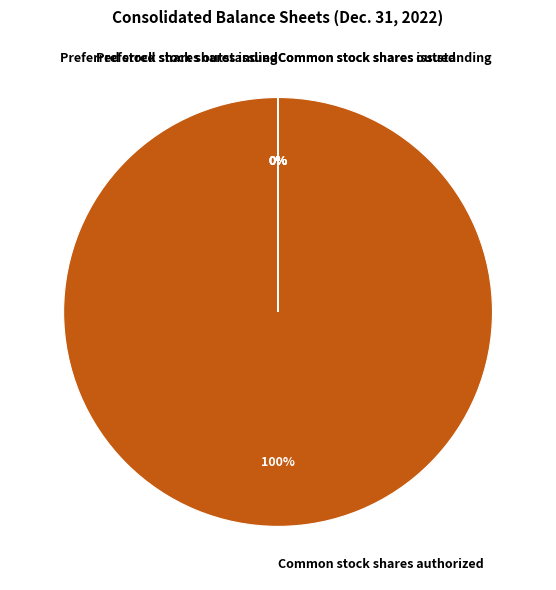

Does any single category account for the majority?

Yes